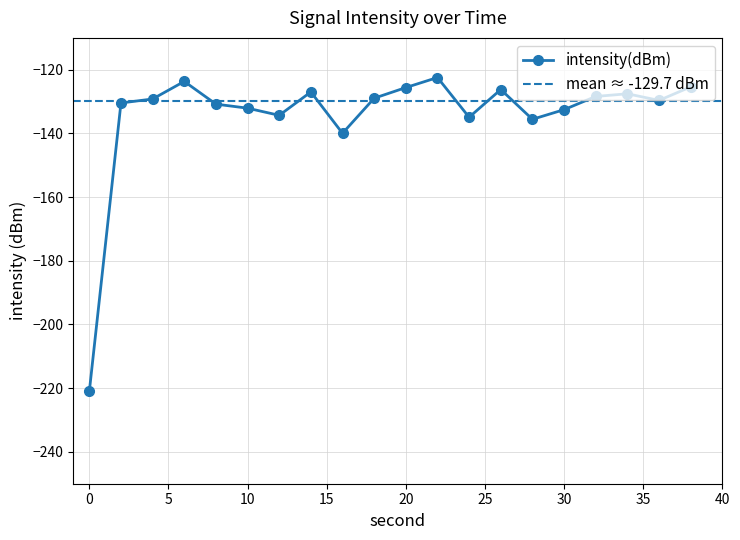

Where is the data nearest to the value -171?

16